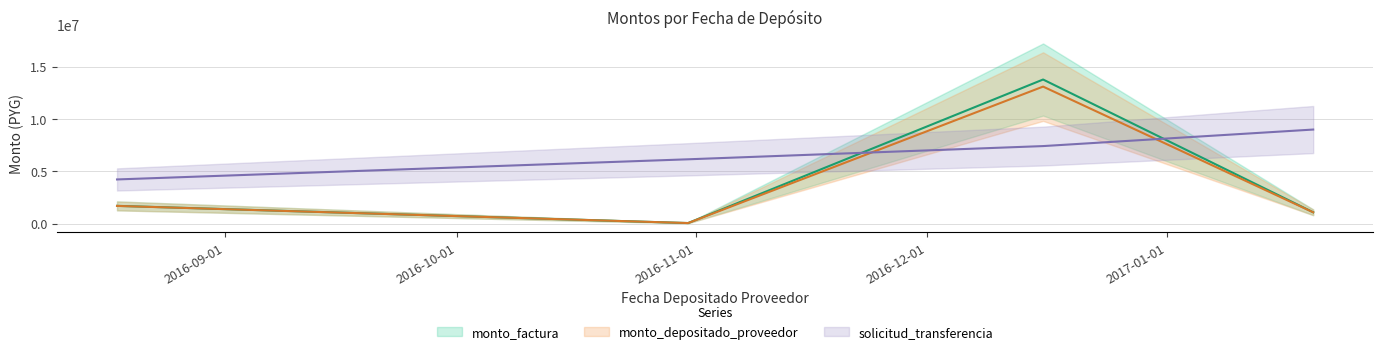

True or false: monto_factura has a value of 3793666 at 2016-12-16.

False